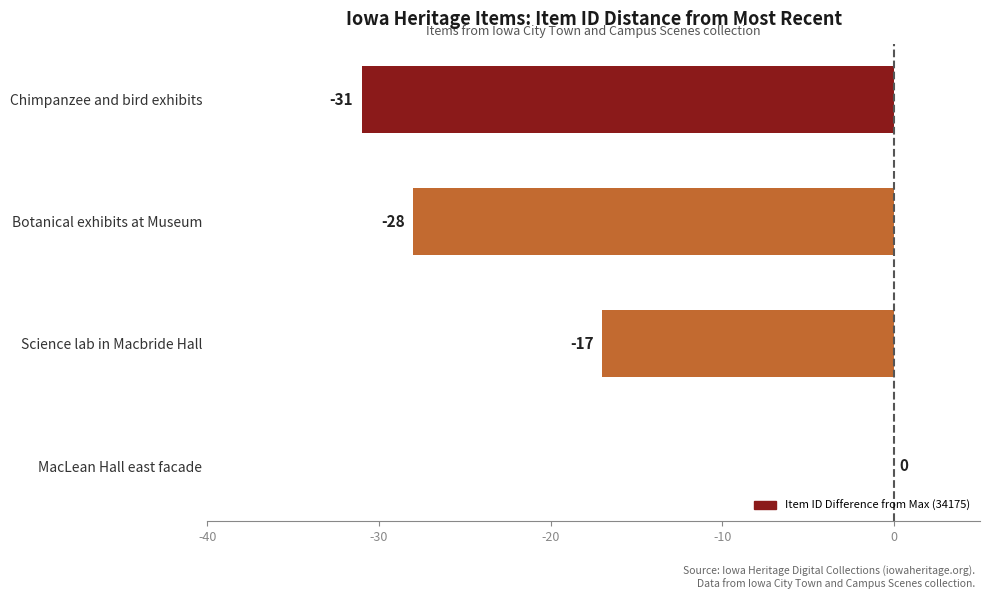

How many data points does each series have?

4